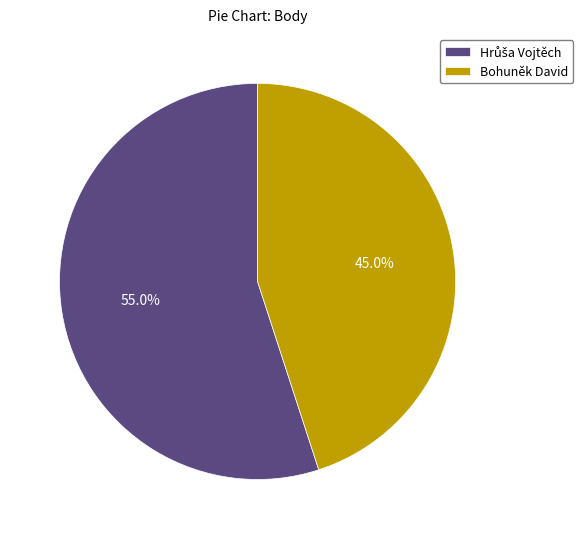

How many segments does this pie chart have?

2